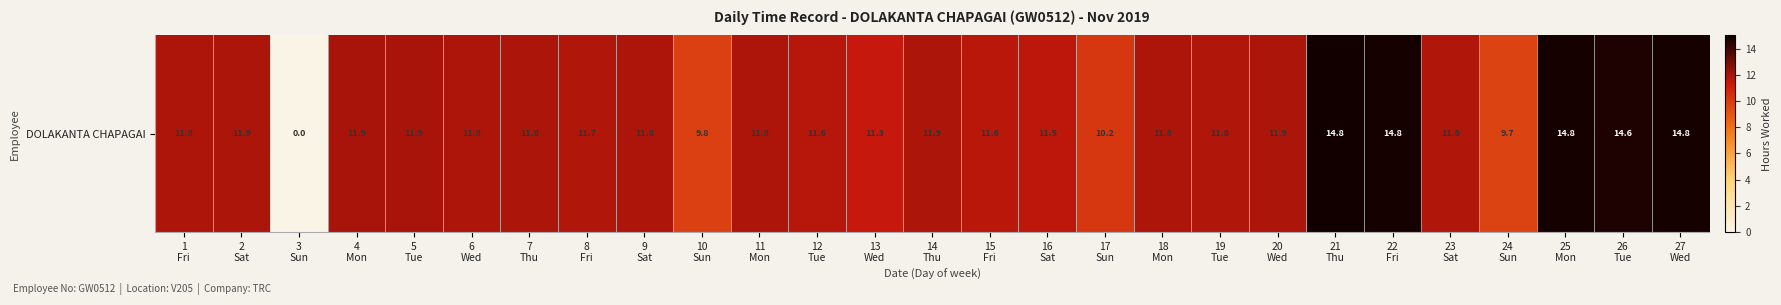

Where does the data first go above 11?

1
Fri